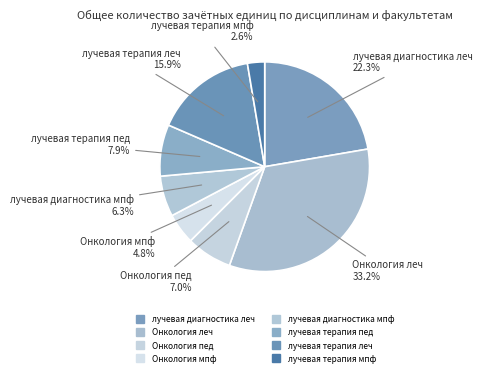

Which slice is the smallest?

лучевая терапия мпф